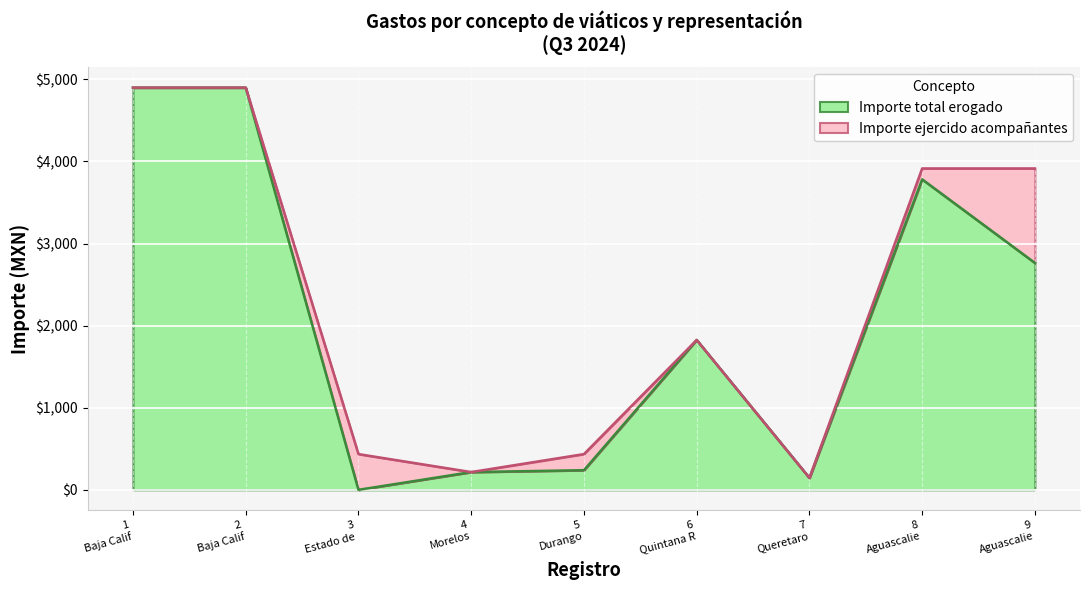

Between 5 and 4, which is larger?

5